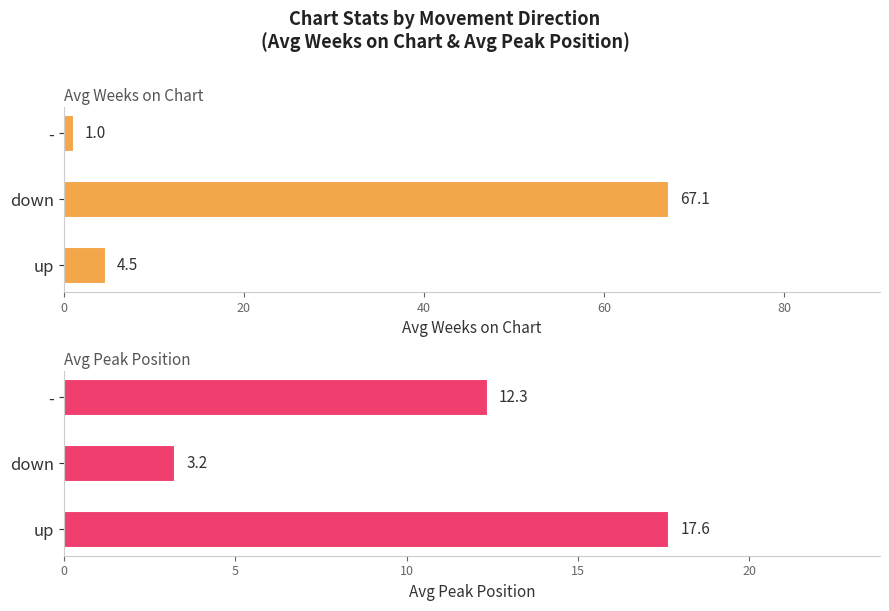

Which series changed the most between up and down?

Avg Weeks on Chart